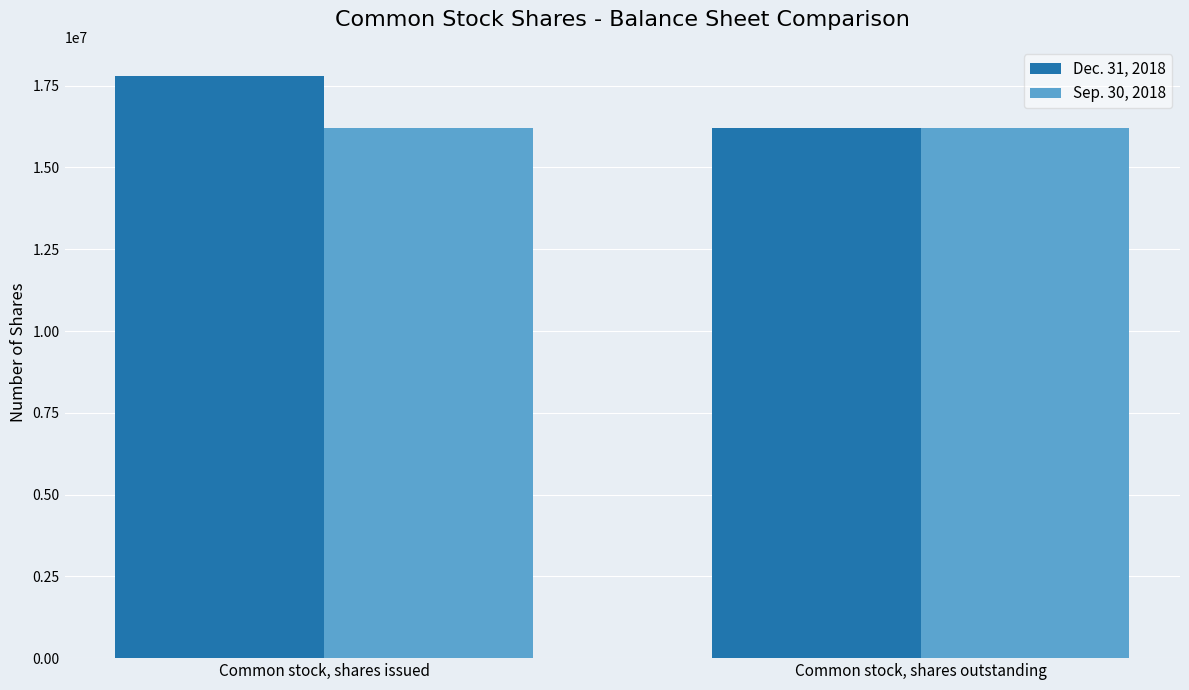

What is the total value across all series at Common stock, shares outstanding?

32397582